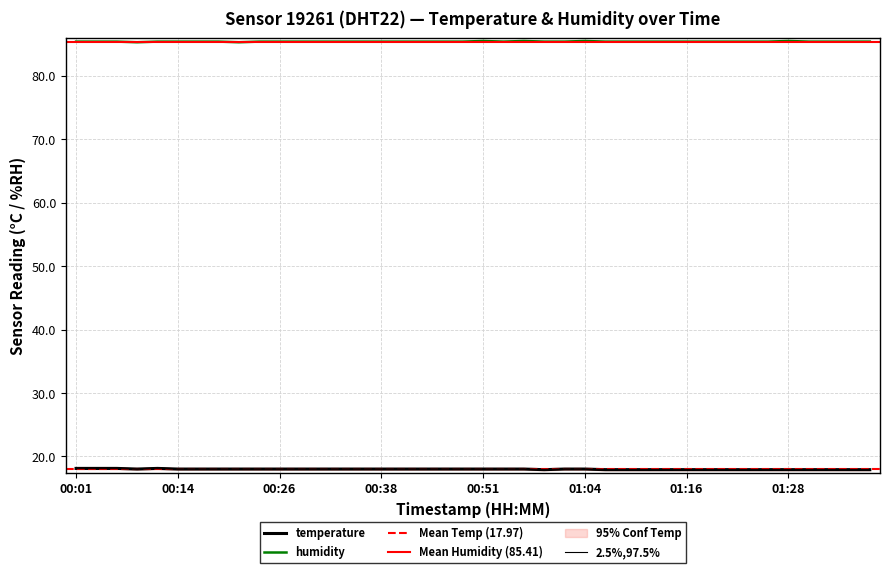

At which label is temperature closest to 18?

2023-03-01T00:09:00